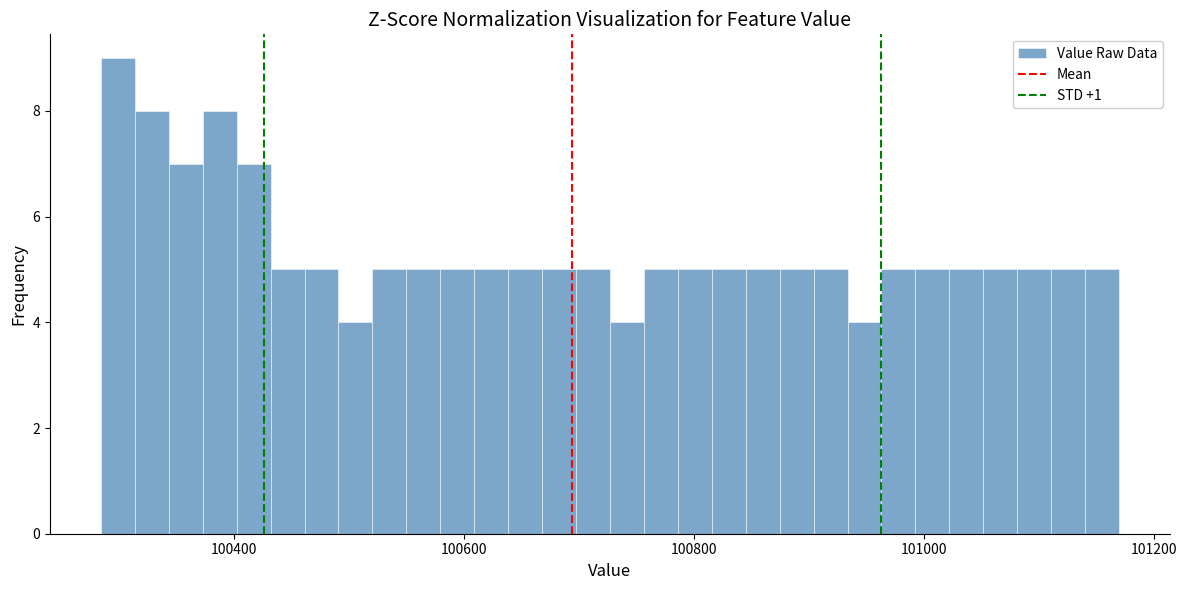

Read against the x-axis, roughly where is the centre of the tallest bar?

100300